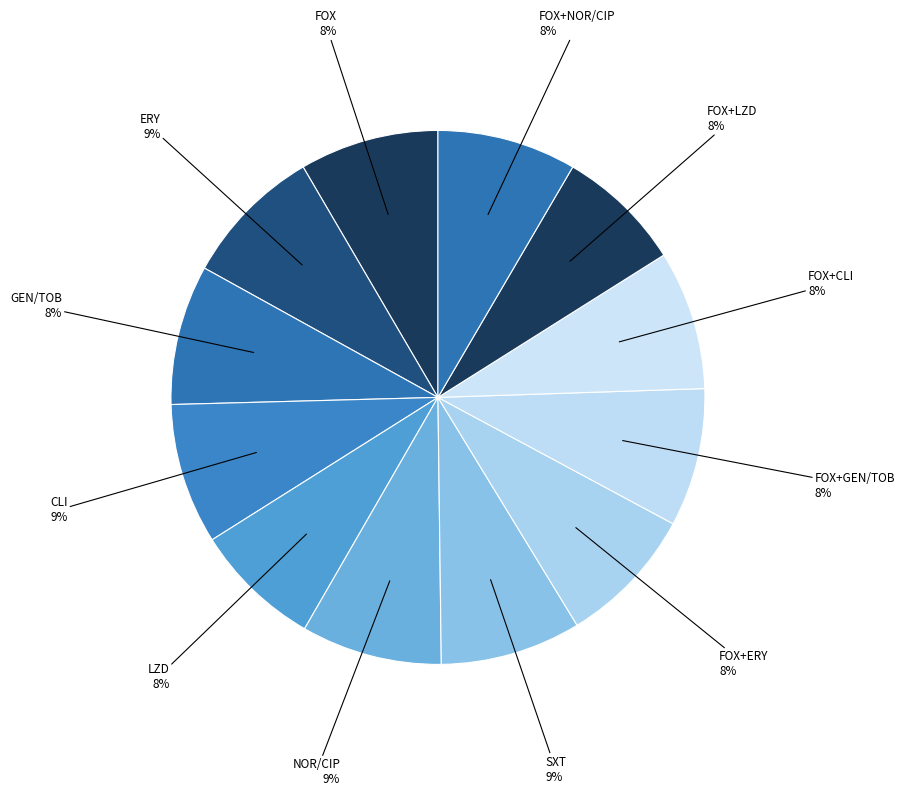

To the nearest percent, what is the average slice percentage?

8%